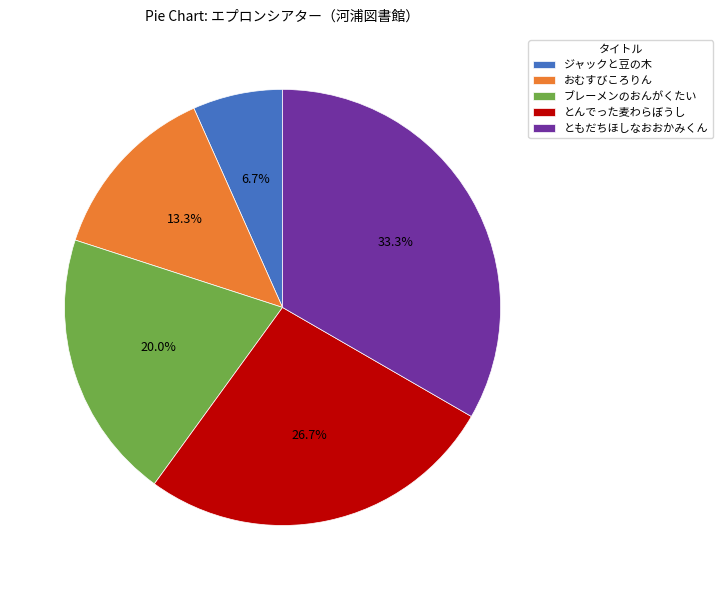

Approximately how many times larger is the value at ブレーメンのおんがくたい compared to おむすびころりん?

1.5